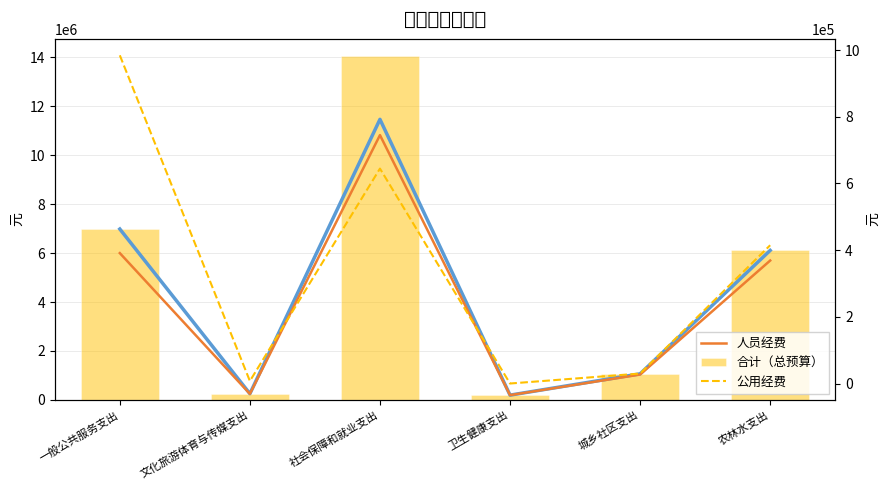

Reading left to right, extract all data points from this chart.

基本支出: 一般公共服务支出=6983140	文化旅游体育与传媒支出=254993	社会保障和就业支出=11464134	卫生健康支出=195840	城乡社区支出=1067235	农林水支出=6110037
人员经费: 一般公共服务支出=5999020	文化旅游体育与传媒支出=247513	社会保障和就业支出=10819698	卫生健康支出=195840	城乡社区支出=1037315	农林水支出=5695397
合计（总预算）: 一般公共服务支出=6983140	文化旅游体育与传媒支出=254993	社会保障和就业支出=14049134	卫生健康支出=195840	城乡社区支出=1067235	农林水支出=6110037
公用经费: 一般公共服务支出=984120	文化旅游体育与传媒支出=7480	社会保障和就业支出=644436	卫生健康支出=0	城乡社区支出=29920	农林水支出=414640